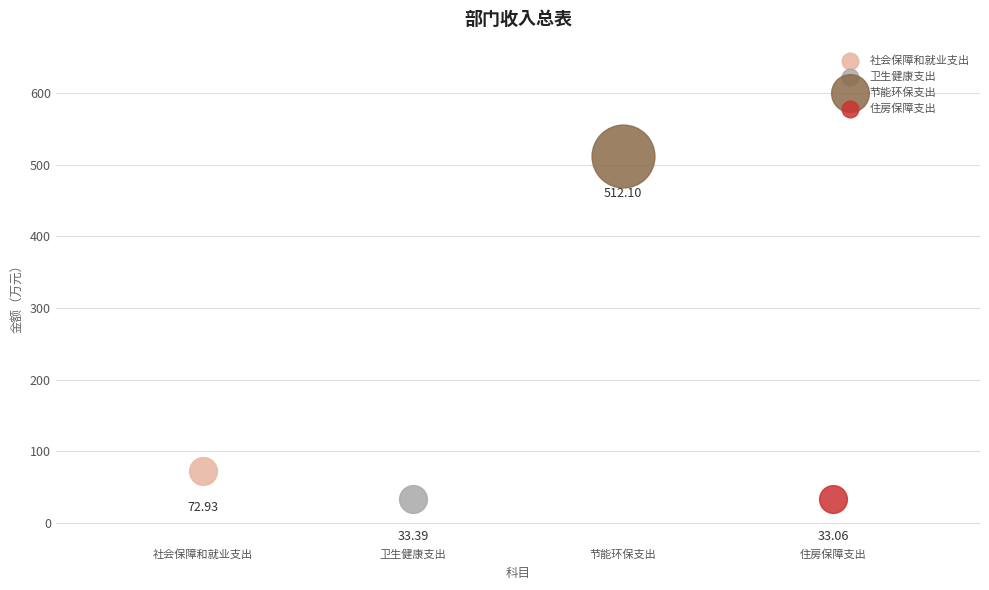

What are all the series names shown in the legend?

社会保障和就业支出, 卫生健康支出, 节能环保支出, 住房保障支出